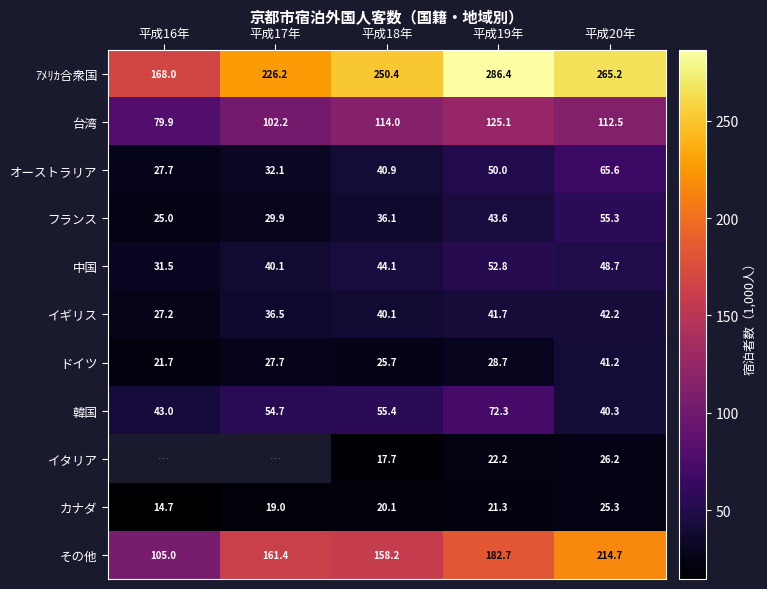

Rank the series by their maximum value, from highest to lowest.

ｱﾒﾘｶ合衆国, その他, 台湾, 韓国, オーストラリア, フランス, 中国, イギリス, イタリア, カナダ, ドイツ